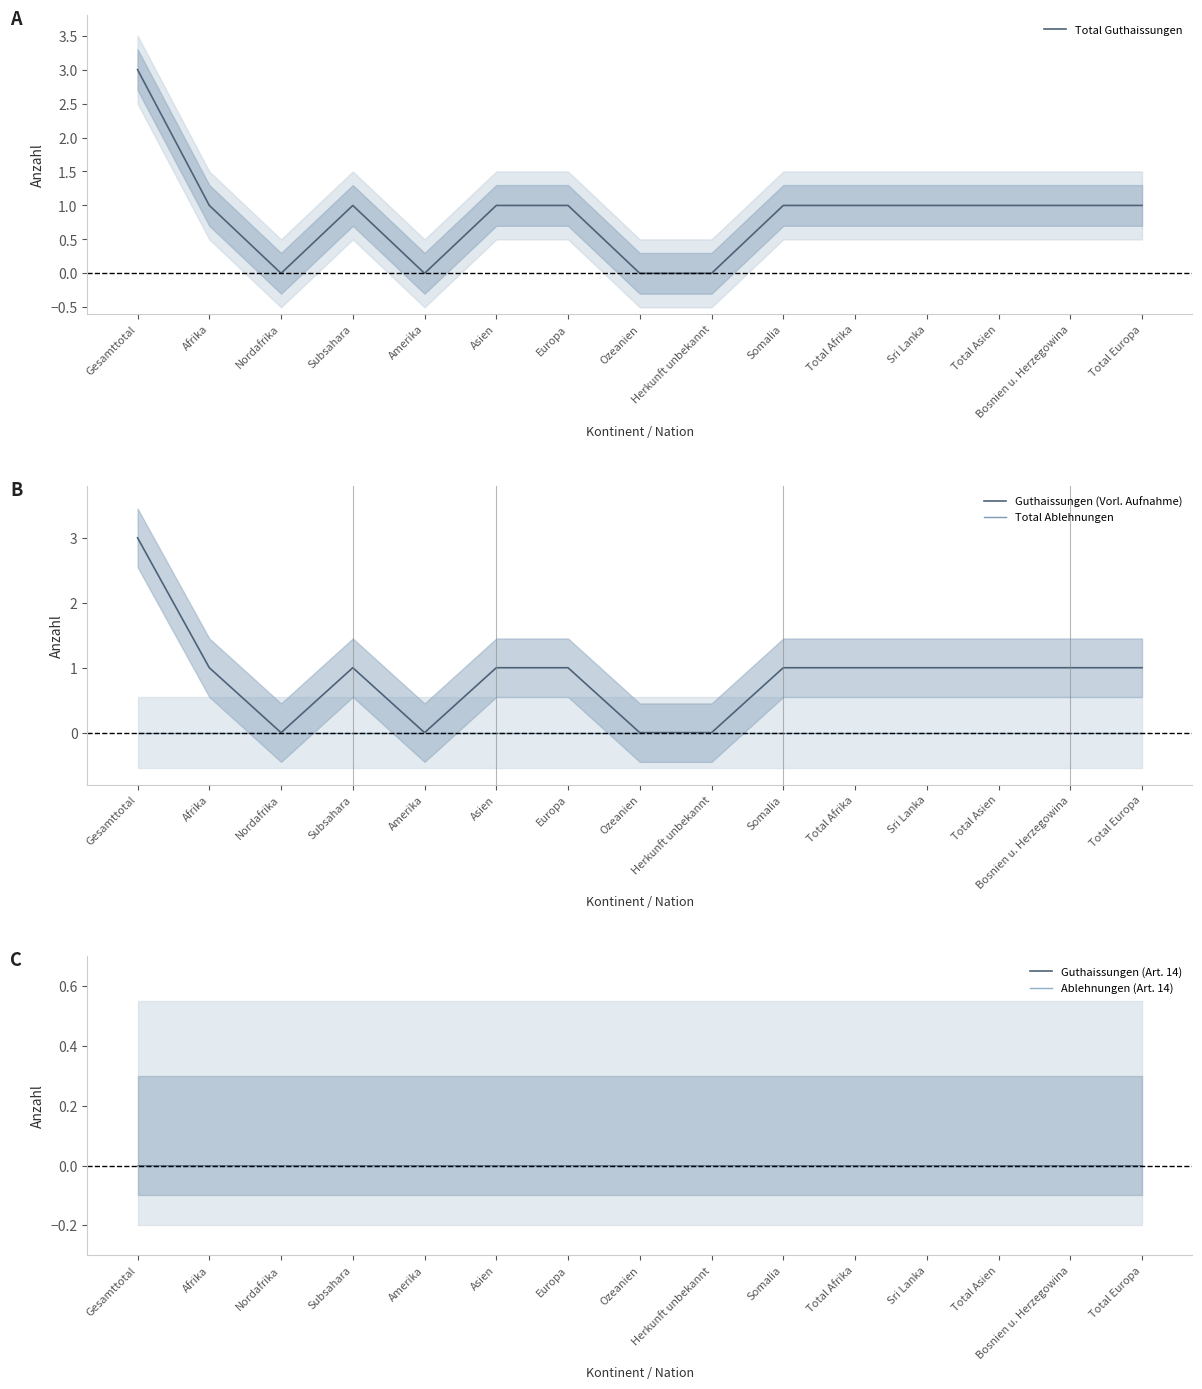

True or false: Total Ablehnungen has a value of 0 at Total Afrika.

True